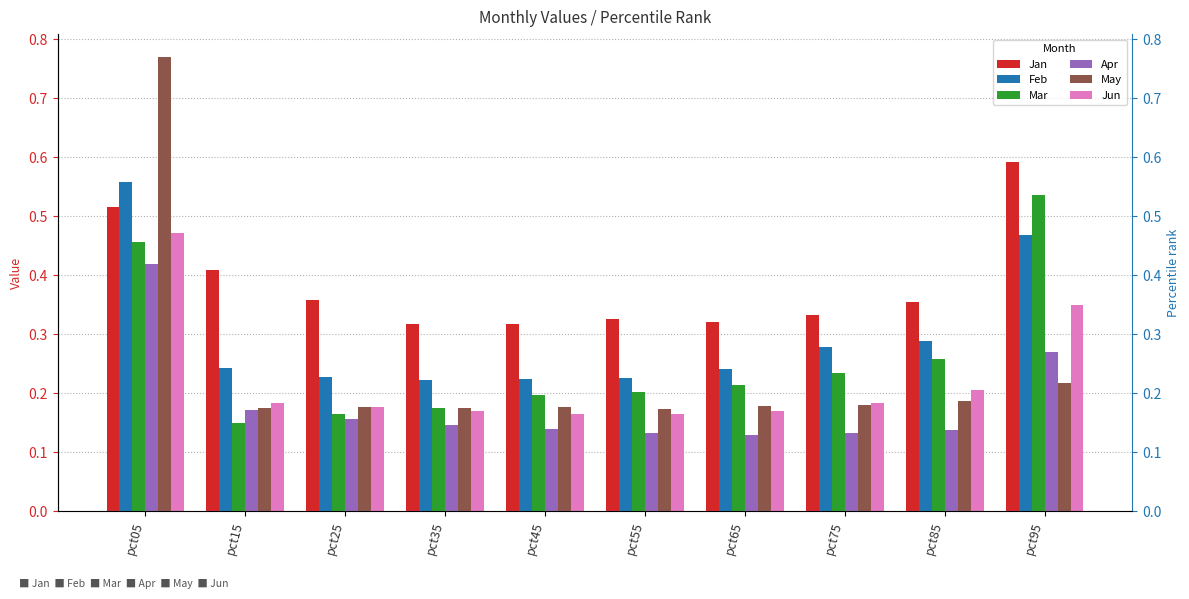

What is the smallest value displayed?

0.1